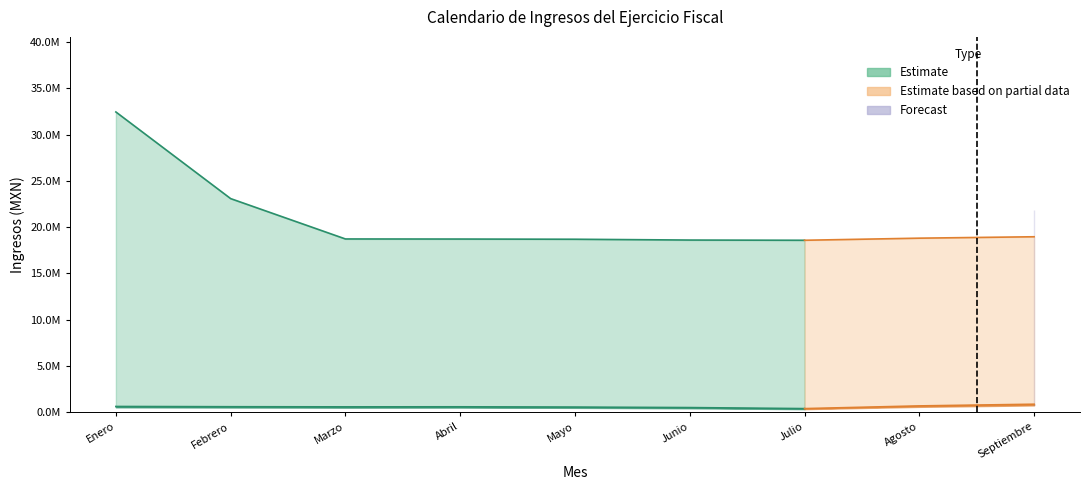

What is the value of the Ingresos de Gestión point at the 3rd from the left?

582529.0